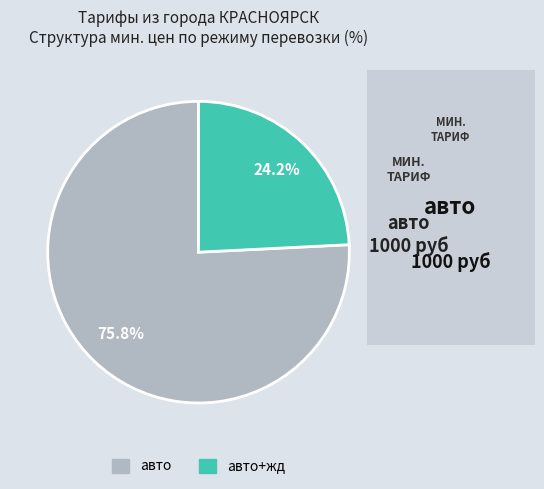

To the nearest percent, what is the average slice percentage?

50%